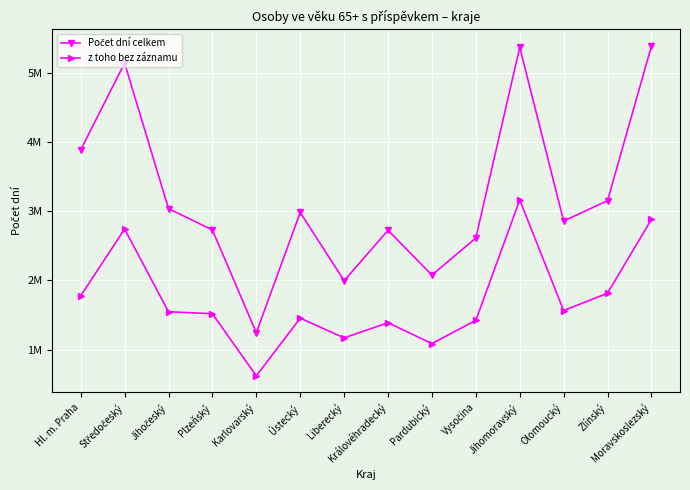

Reading left to right, transcribe all the data shown in this chart.

Počet dní celkem: 3885557	5141271	3038245	2729048	1245181	2982140	1996647	2724686	2077339	2613411	5368263	2859459	3152612	5387753
z toho bez záznamu: 1776288	2742478	1548442	1518734	621456	1455634	1170555	1389057	1088027	1423938	3163255	1564745	1816515	2882807